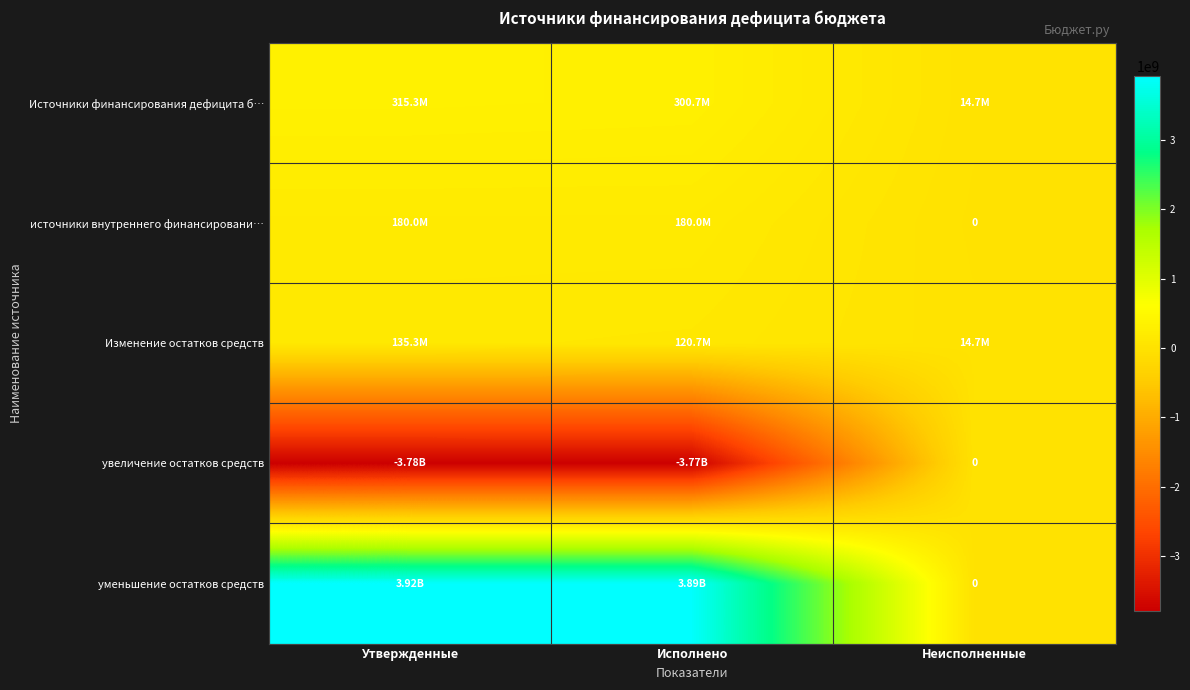

Between Исполнено and Неисполненные, which series saw the biggest shift?

уменьшение остатков средств